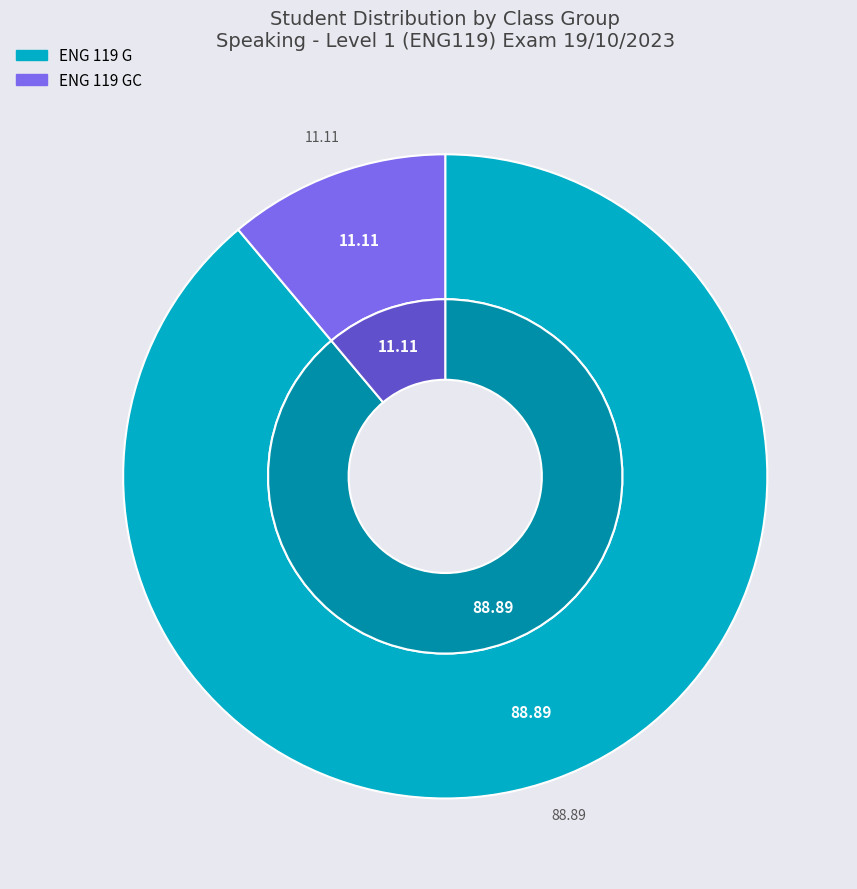

To the nearest percent, what portion does ENG 119 G represent?

89%